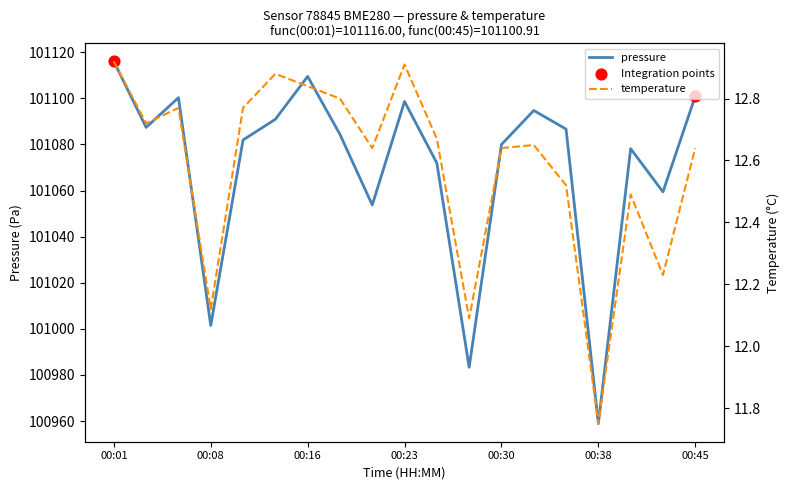

What is the total value across all series at 00:08?

101013.6